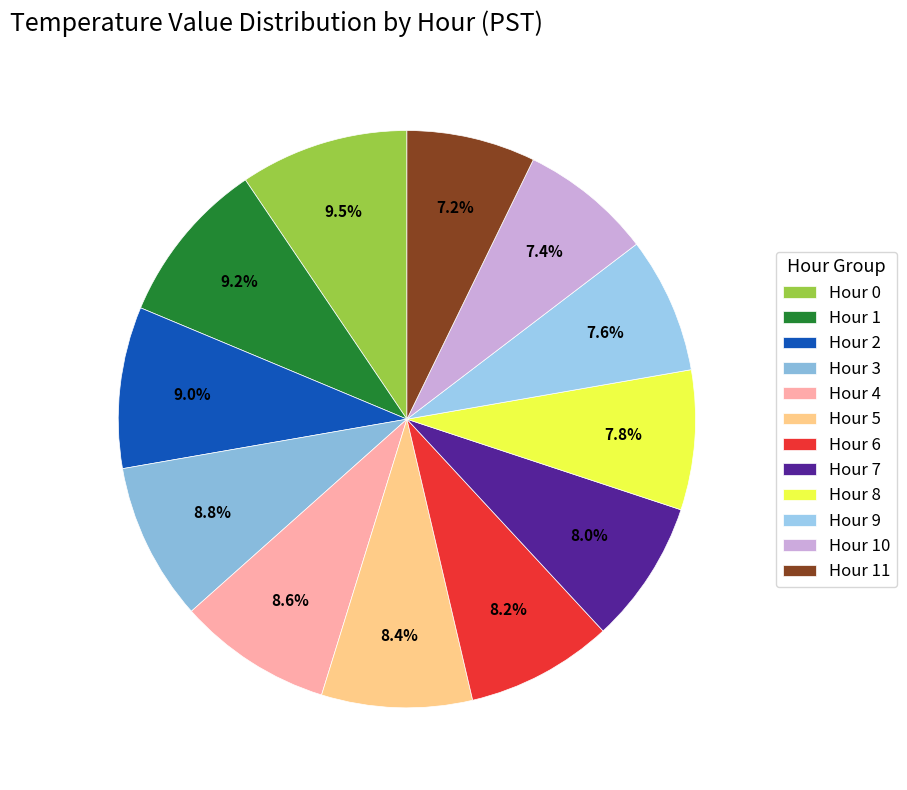

To the nearest percent, what is the combined percentage of Hour 5 and Hour 7?

16%